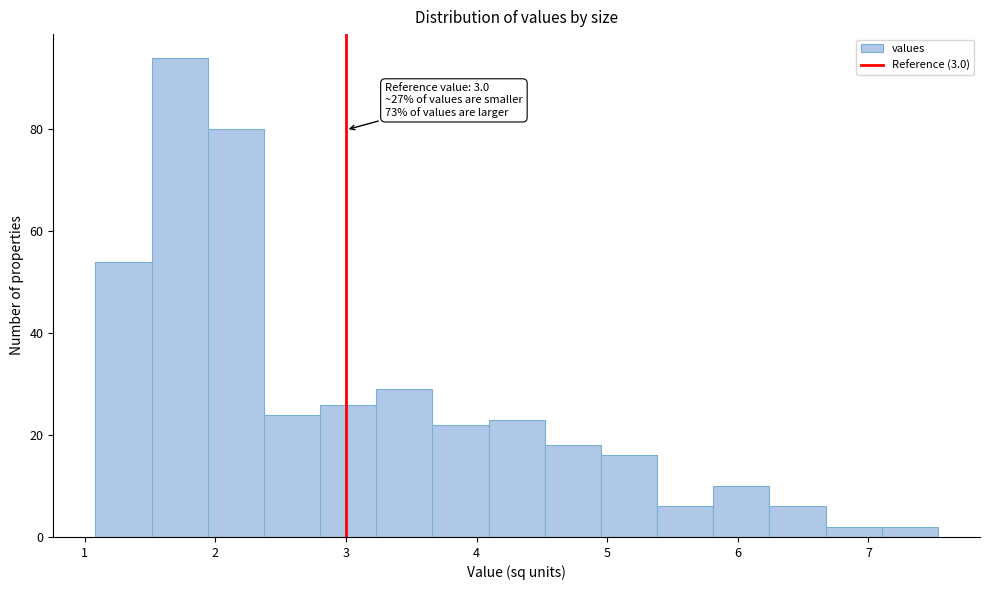

Which range on the x-axis has the tallest bar?

1.5 to 1.9